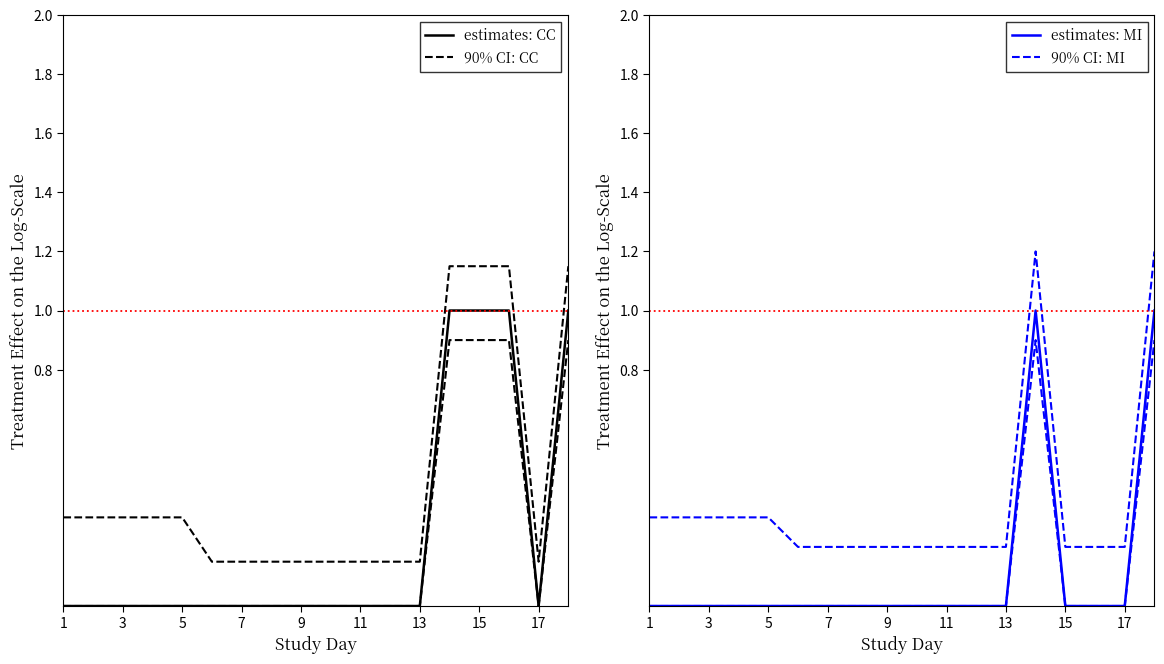

Rank the series by their average value, from highest to lowest.

90% CI: CC, 90% CI: MI, estimates: CC, estimates: MI